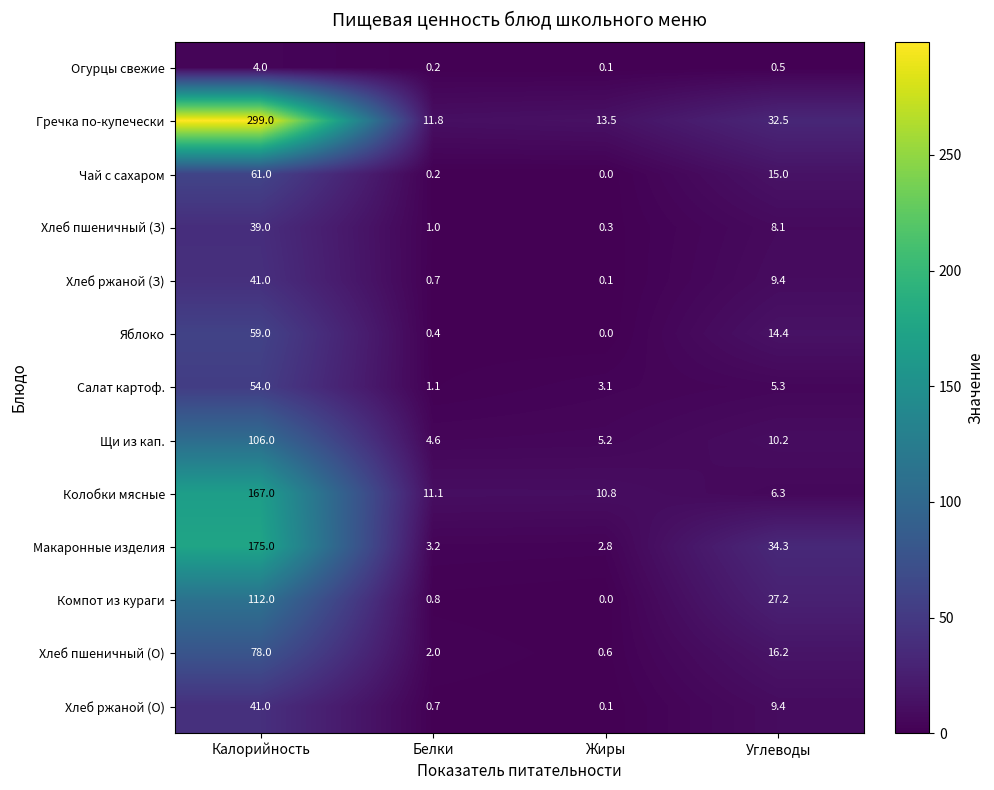

Rank the categories by Чай с сахаром value from lowest to highest.

Жиры, Белки, Углеводы, Калорийность